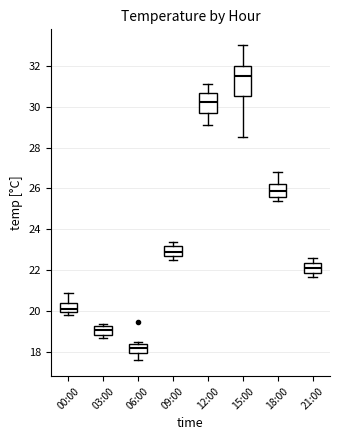

Comparing the boxes themselves (not the whiskers), which one is the tallest?

15:00